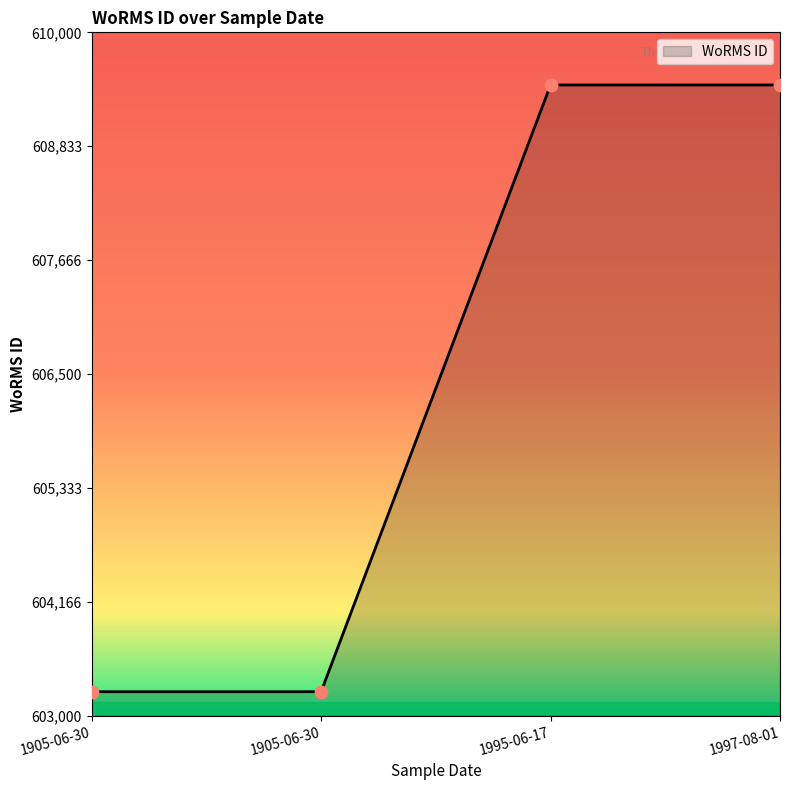

What is the ratio of the value at 1905-06-30 to the value at 1997-08-01?

1.0